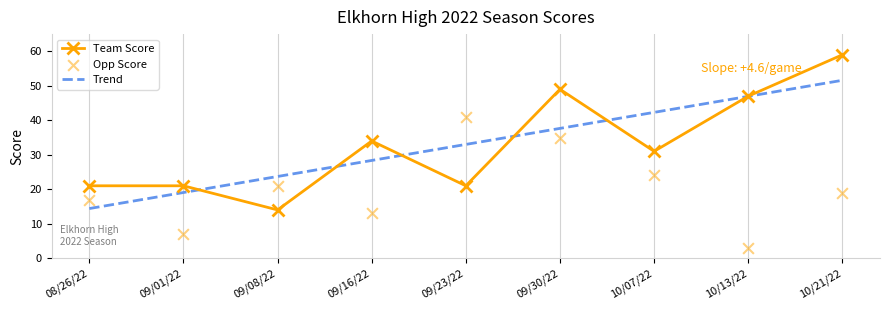

At how many categories does at least one series exceed 42?

3